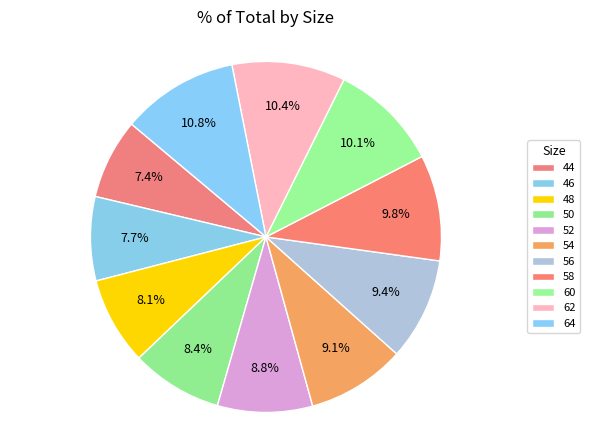

How many segments does this pie chart have?

11